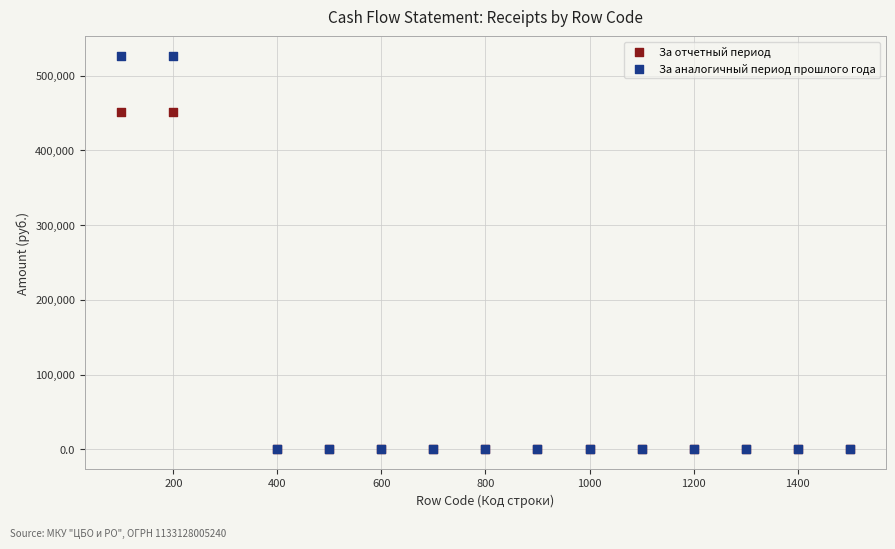

What are all the series names shown in the legend?

За отчетный период, За аналогичный период прошлого года